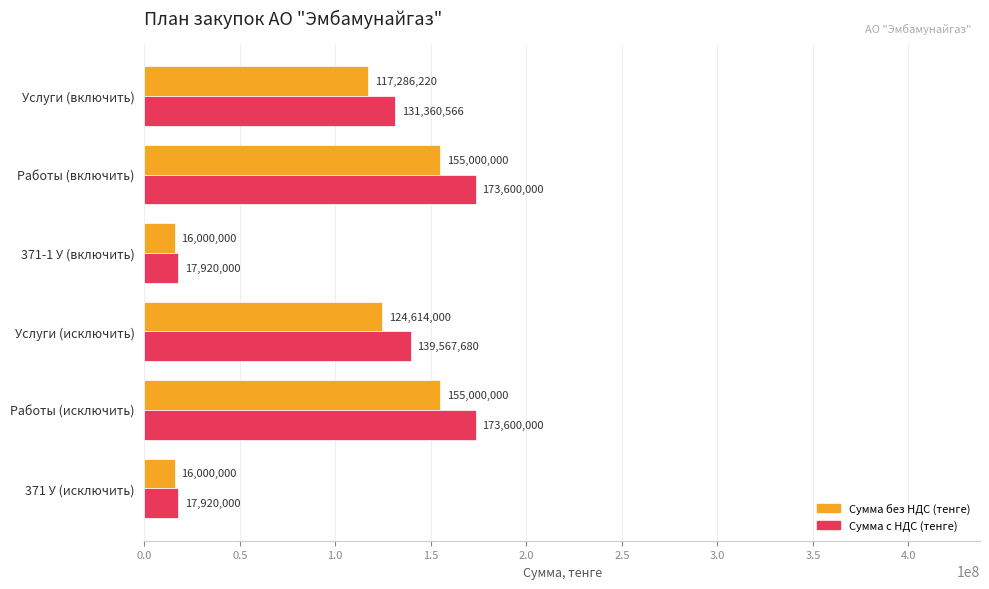

What is the difference between the Сумма без НДС (тенге) values at Услуги (исключить) and Работы (исключить)?

30386000